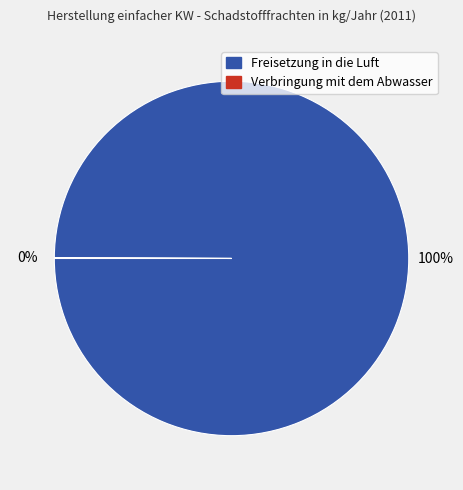

Is there any slice that represents more than half of the pie?

Yes